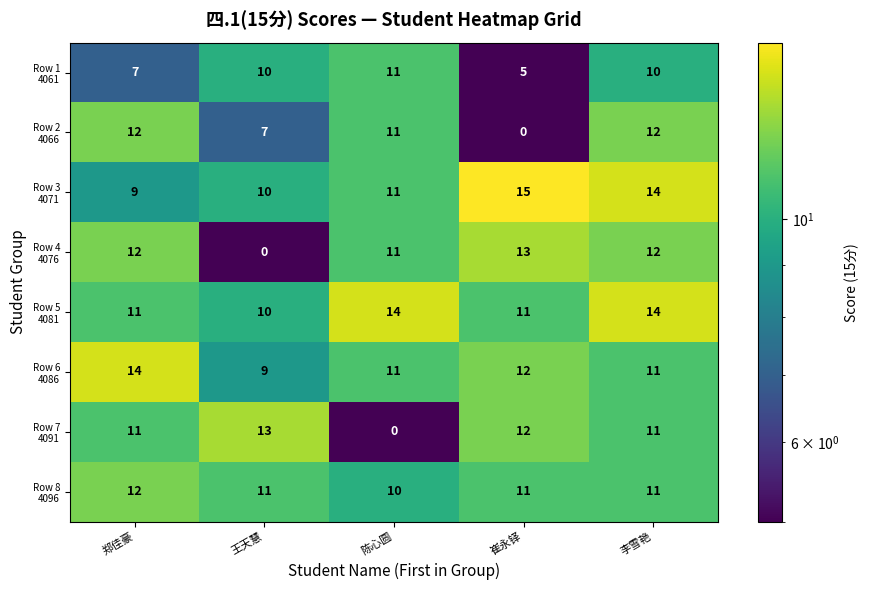

At which category is the sum across all series the highest?

李雪艳